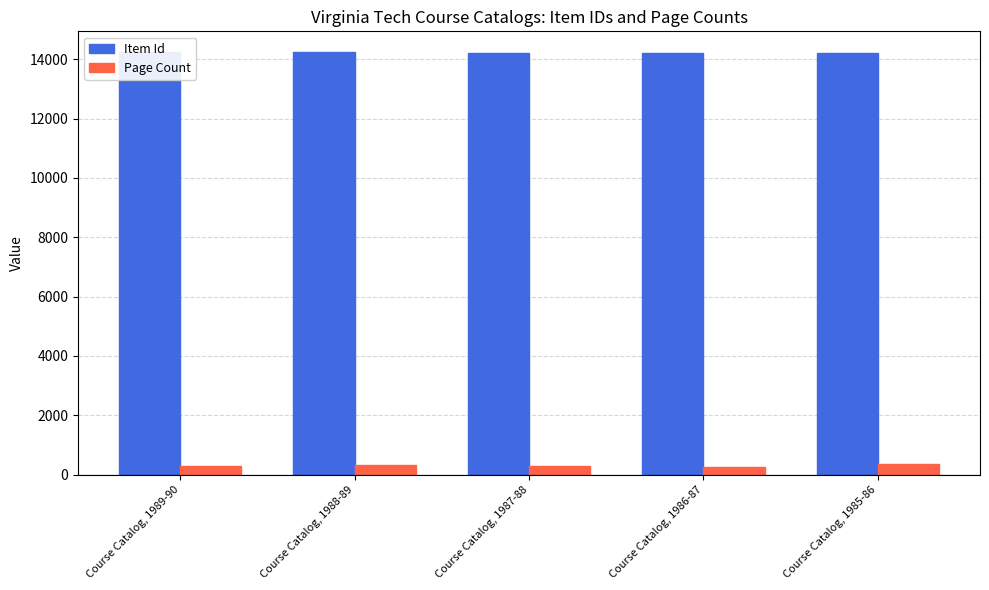

What position from the right is Course Catalog, 1985-86?

1